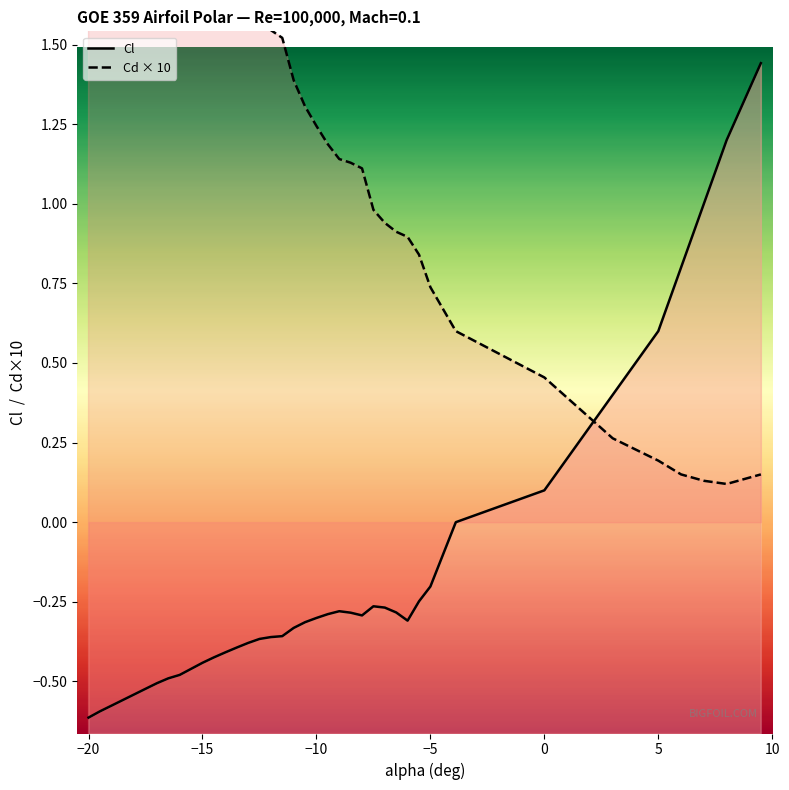

After their last crossing, which series has the higher values: Cd × 10 or Cl?

Cl